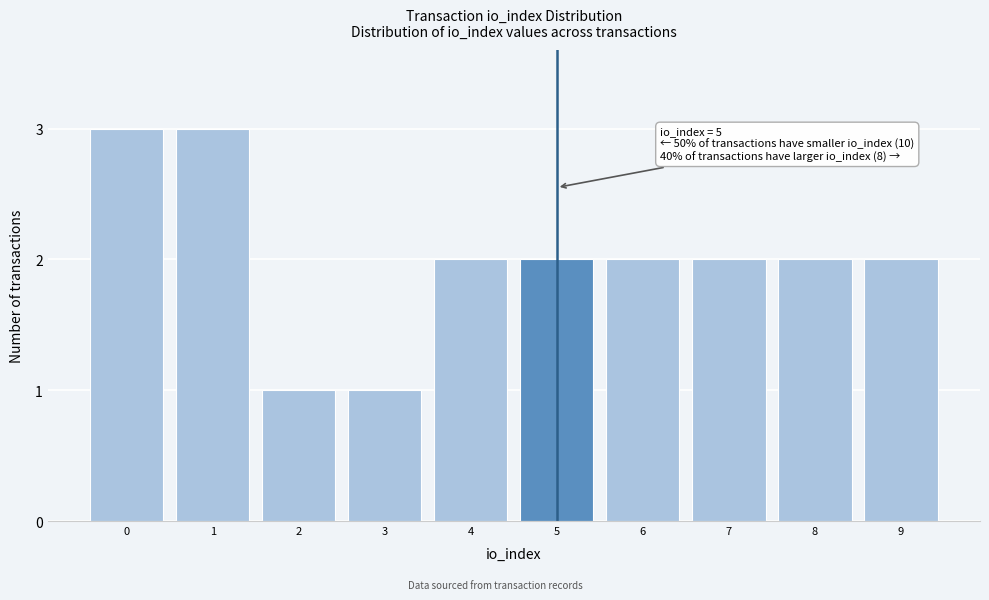

Reading left to right, list all the values displayed in this chart.

3	3	1	1	2	2	2	2	2	2